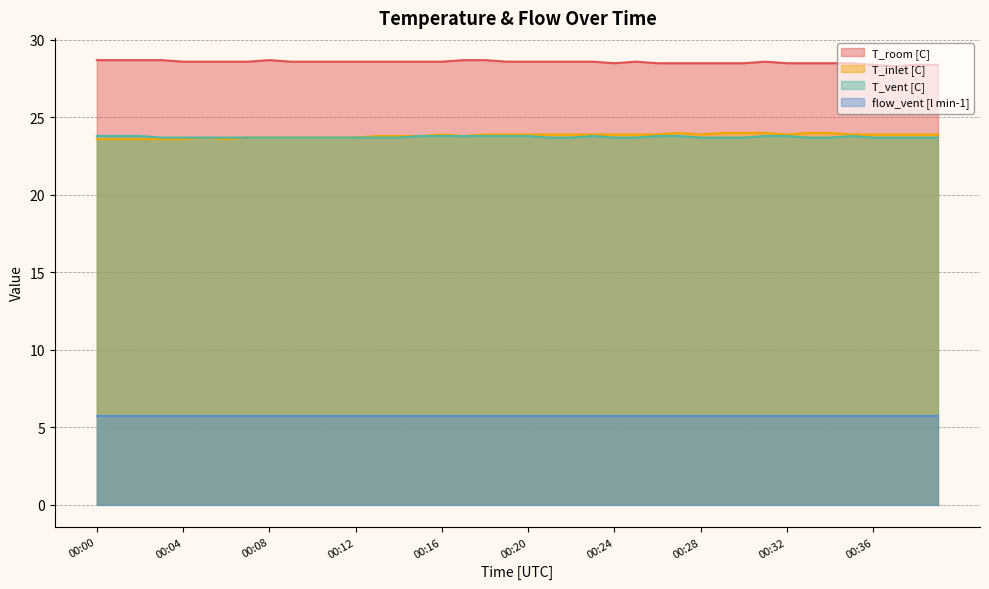

At which category does T_vent [C] reach its first local peak?

00:23